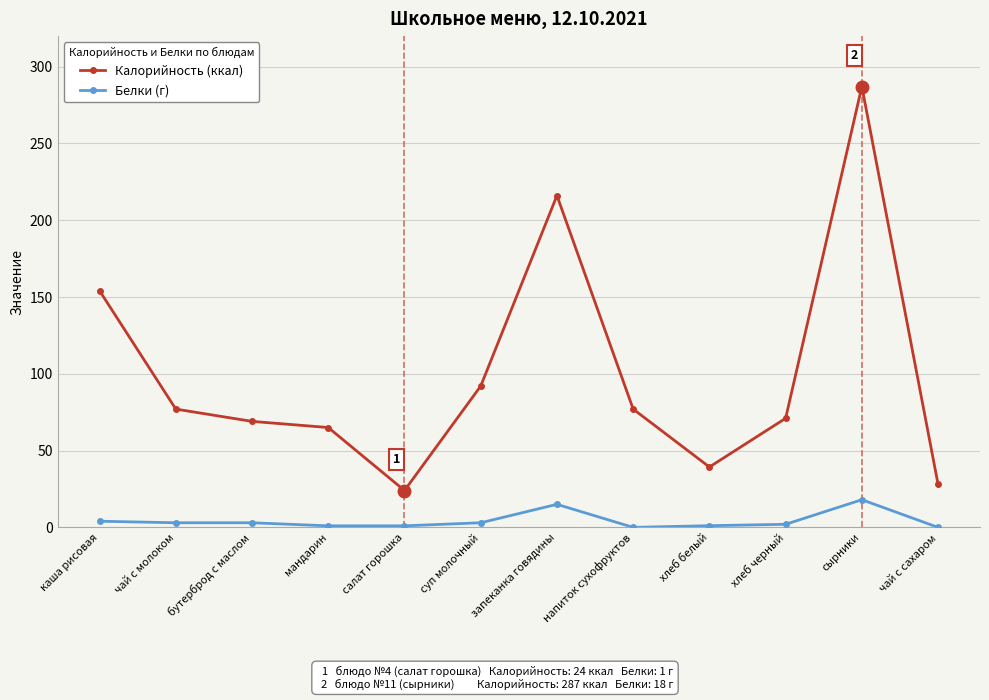

True or false: Белки (г) and Калорийность (ккал) cross at least once.

False